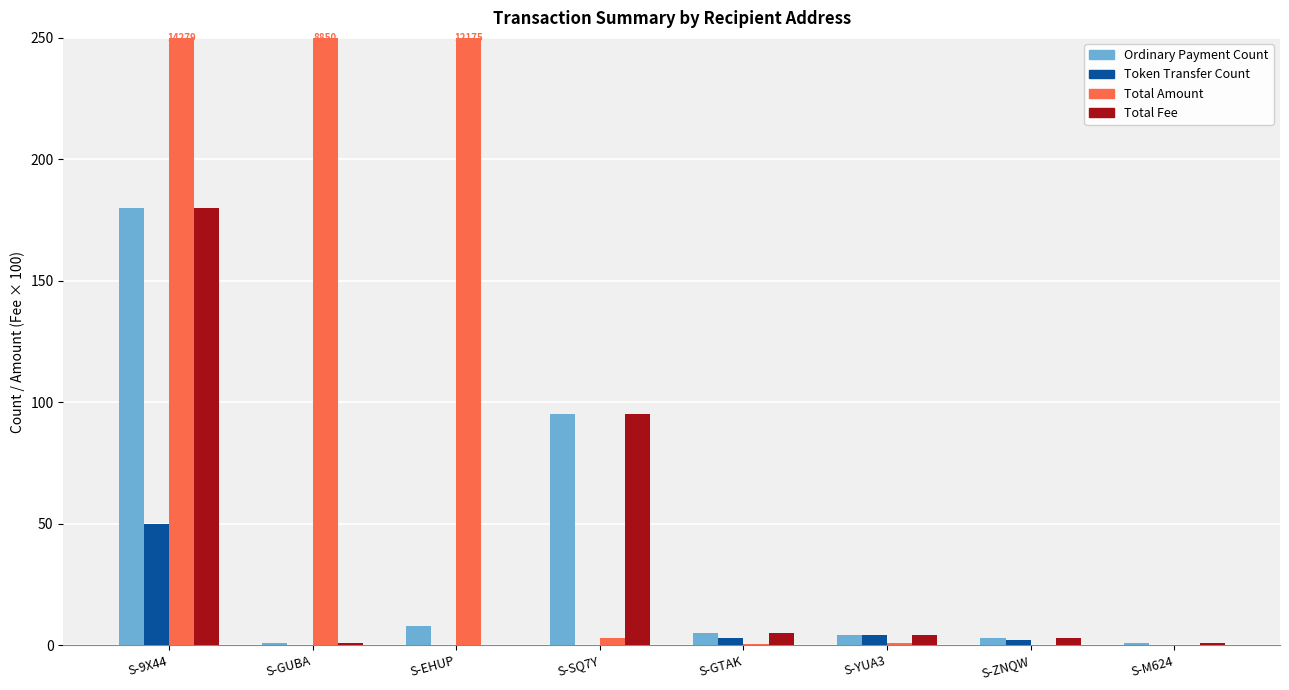

What is the label of the 6th bar from the left?

S-YUA3